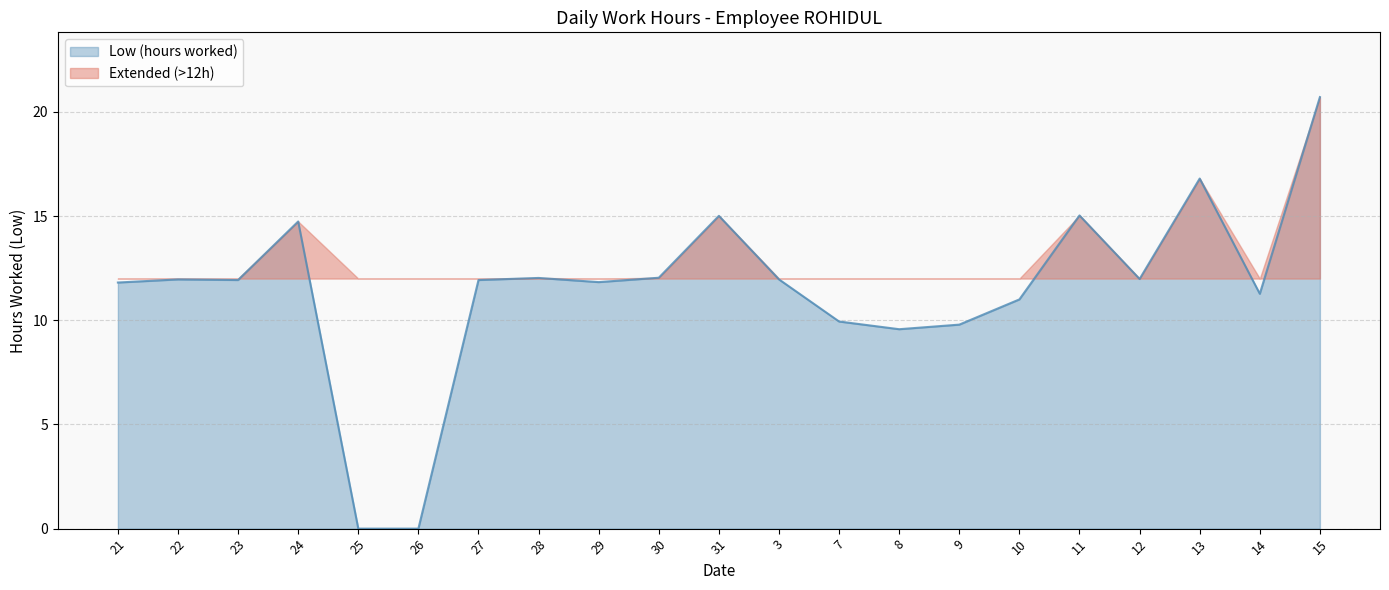

What is the sum of the values at 14 and 23?

23.2